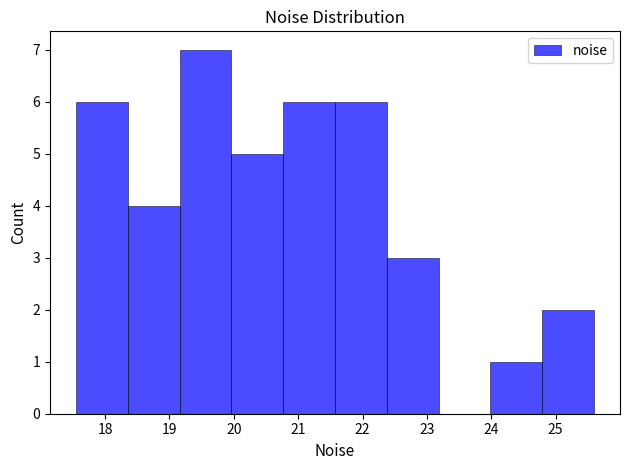

Over which range of the x-axis is the bar tallest?

19.2 to 20.0